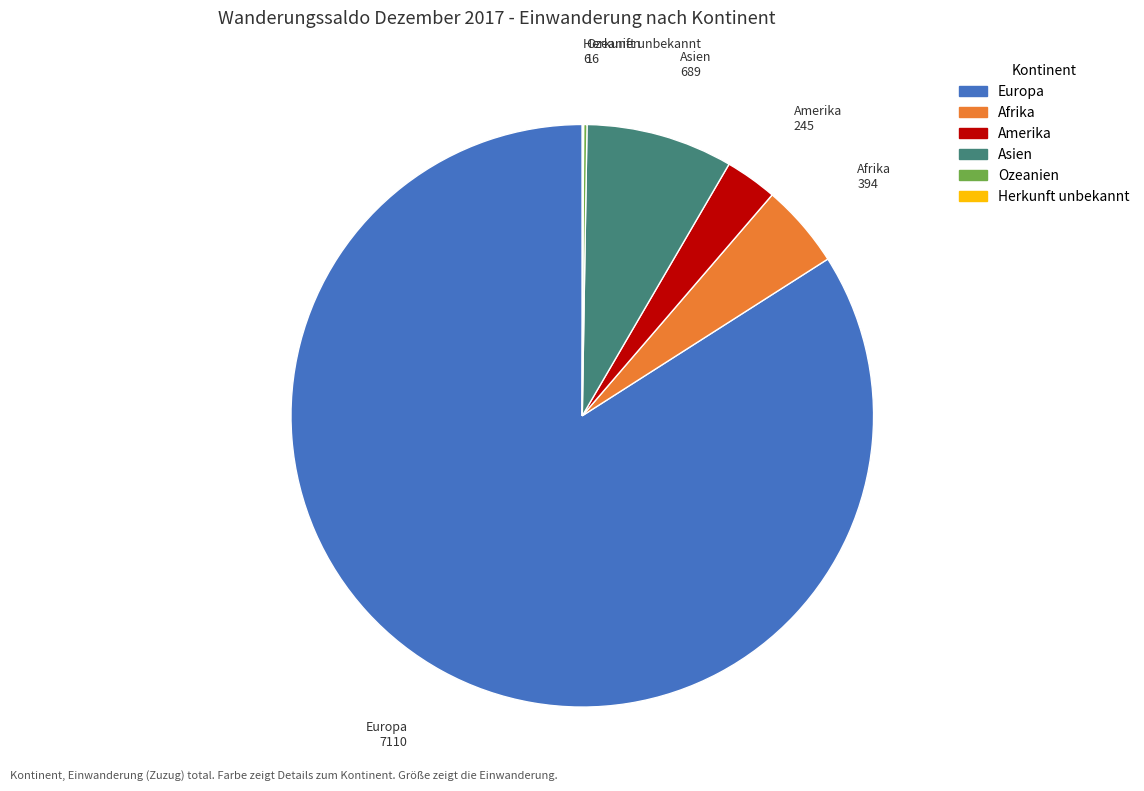

The Afrika slice represents 5% of the pie. True or false?

True